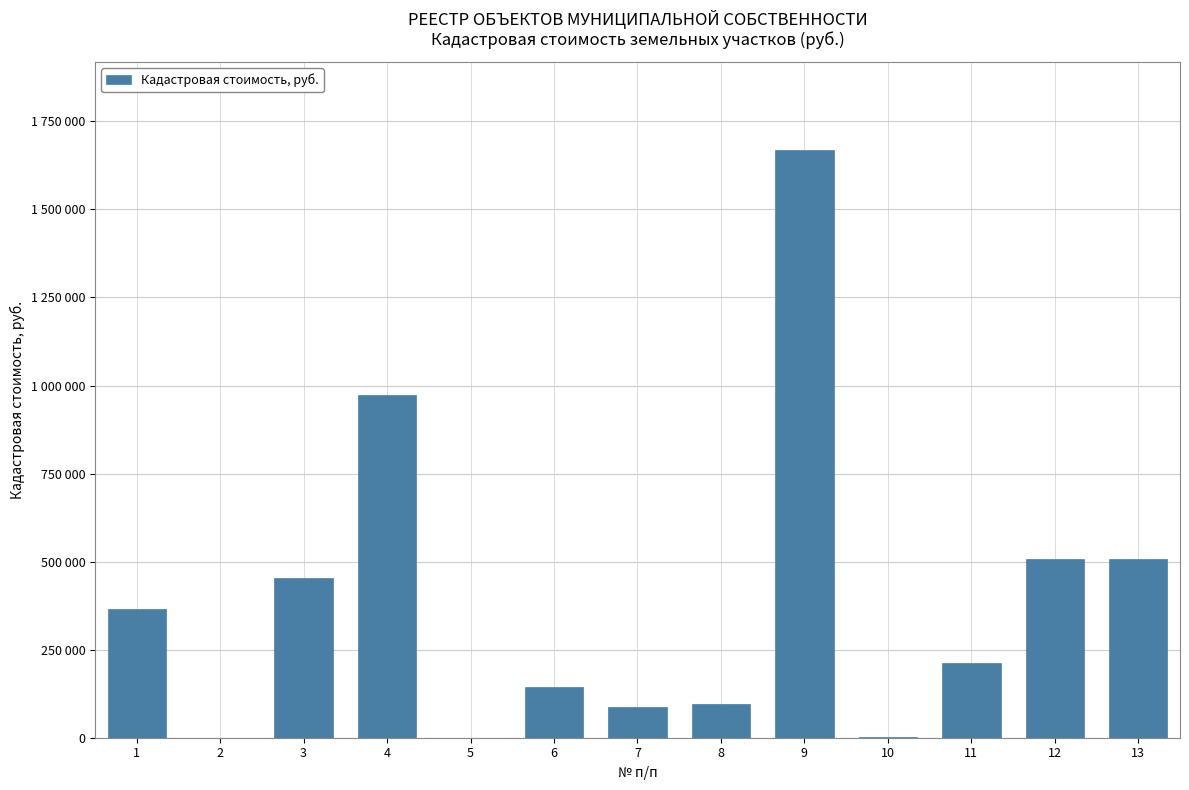

What is the value of the 4th bar from the left?

974406.6